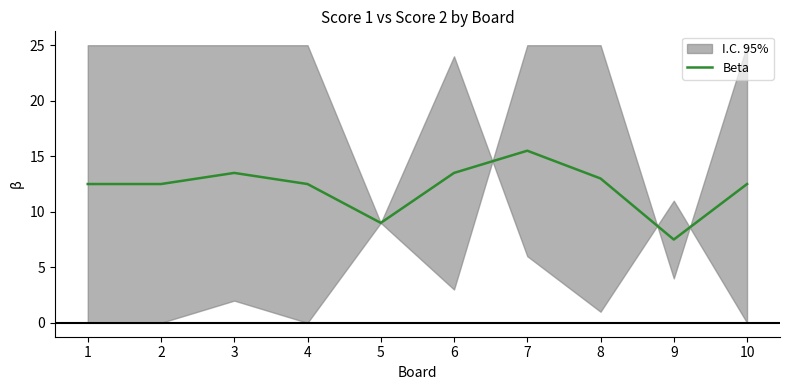

List the labels in order of value, largest first.

7, 3, 6, 8, 1, 2, 4, 10, 5, 9